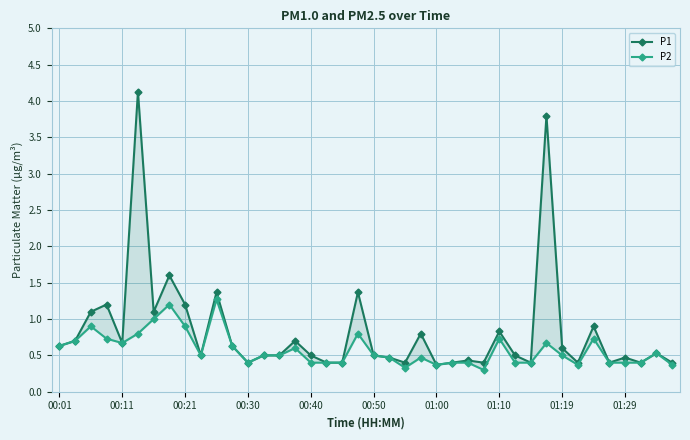

True or false: P2 and P1 cross at least once.

False